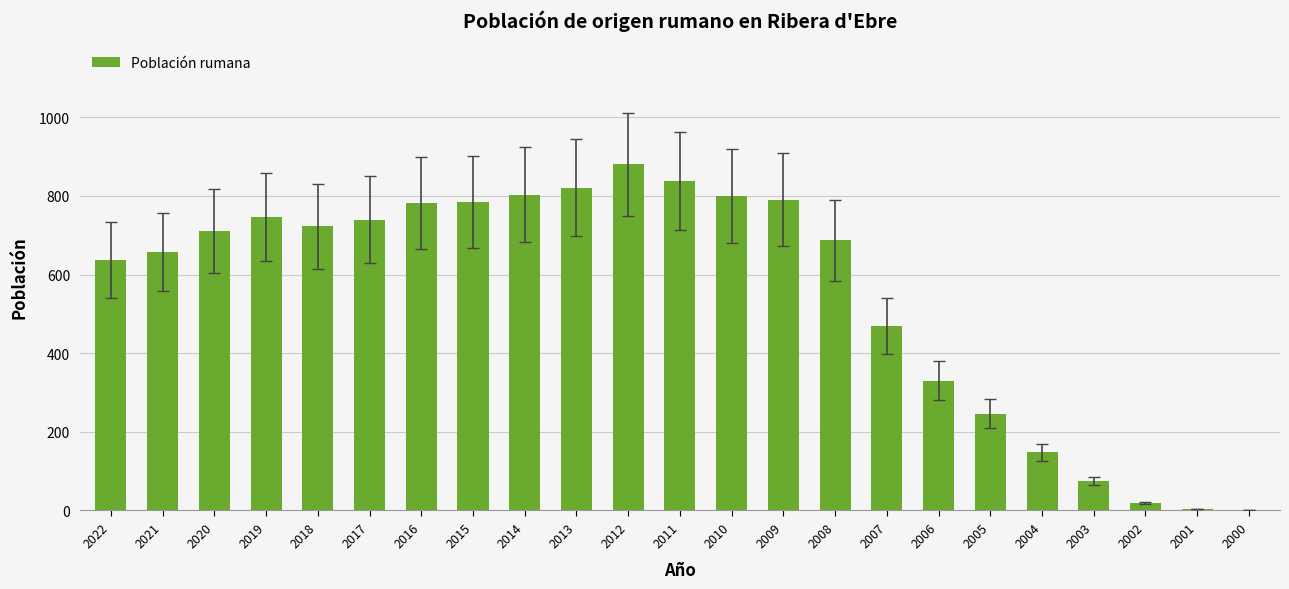

What is the change in value from 2009 to 2001?

-786